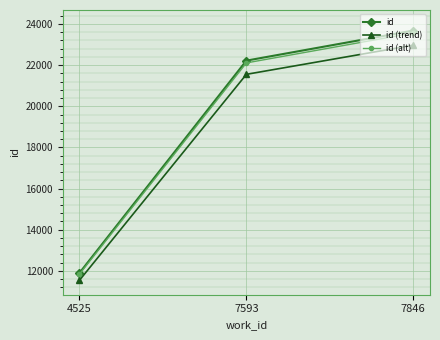

What is the value of the id (alt) point at the 1st from the left?

11839.5